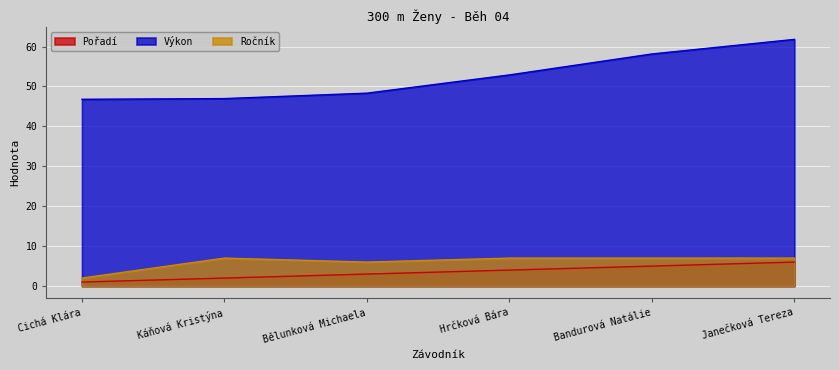

What position from the left is Cichá Klára?

1